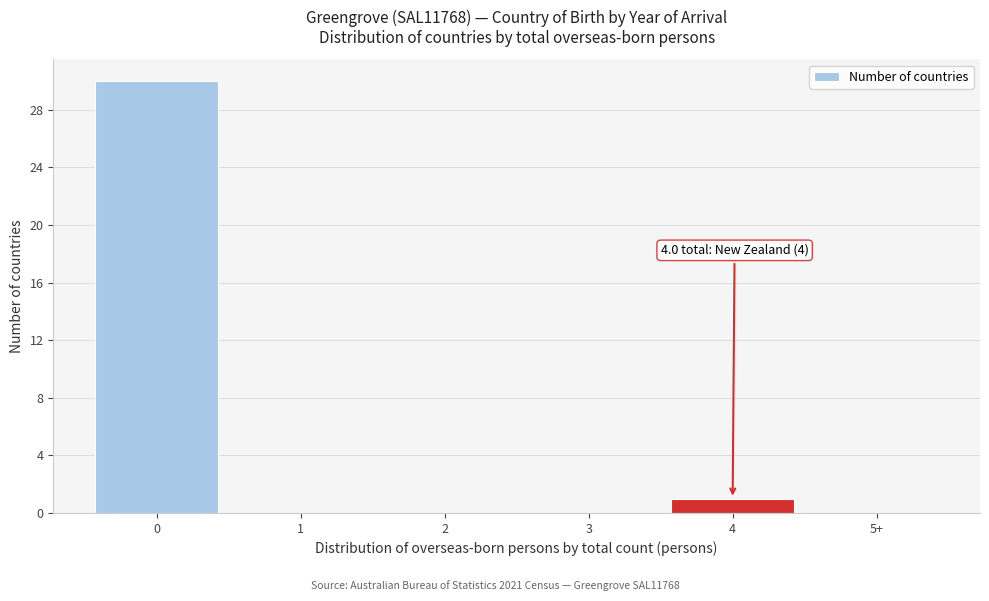

Reading right to left, extract all data points from this chart.

5+=0	4=1	3=0	2=0	1=0	0=30